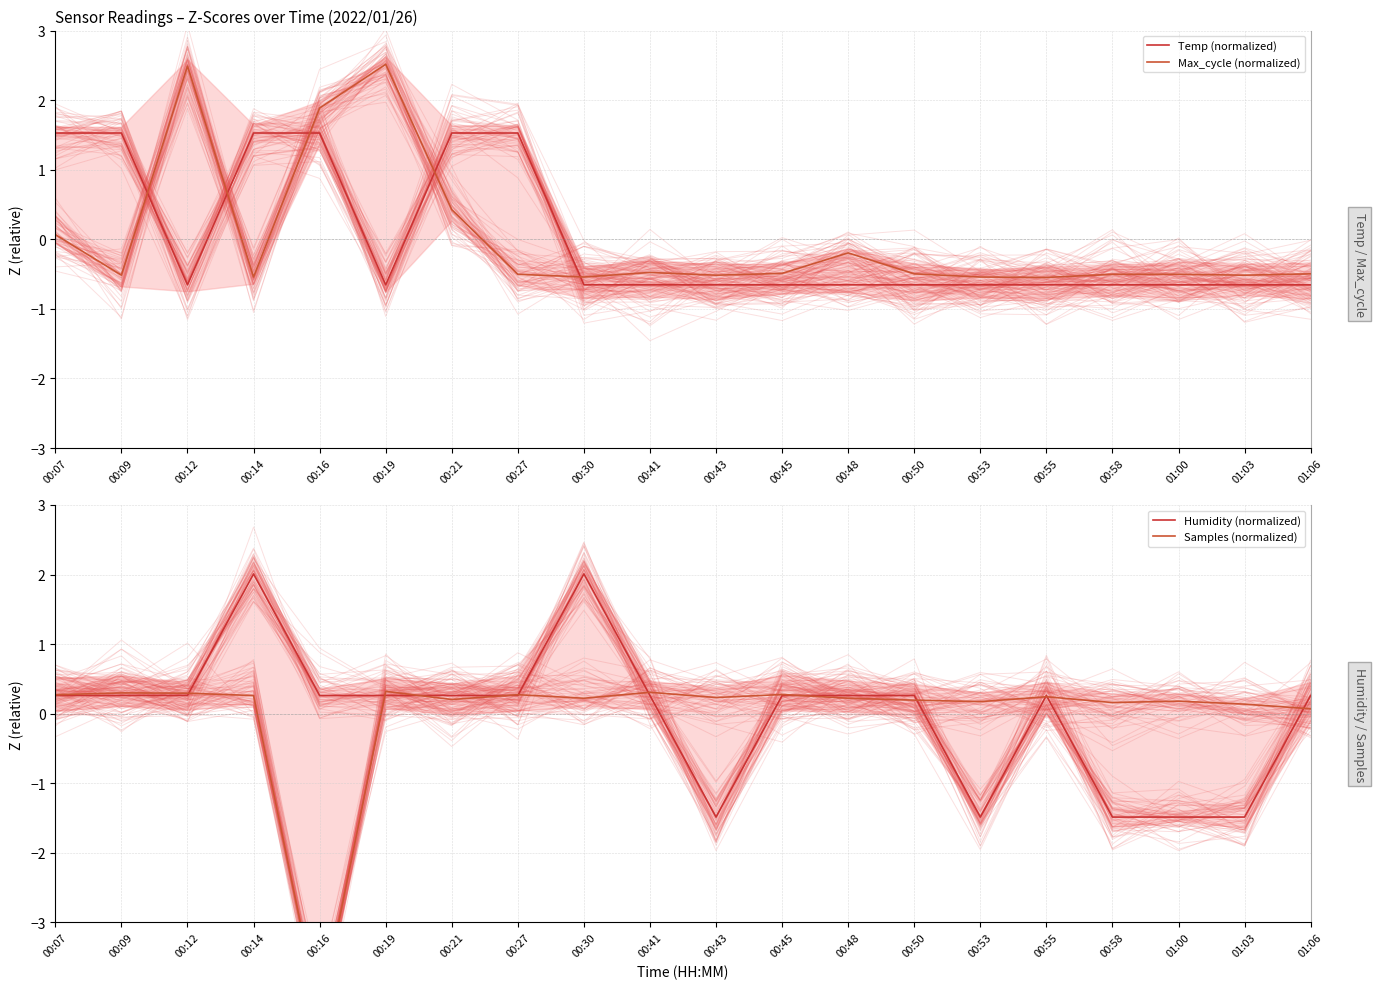

What are all the series names shown in the legend?

Temp (normalized), Max_cycle (normalized), Humidity (normalized), Samples (normalized)